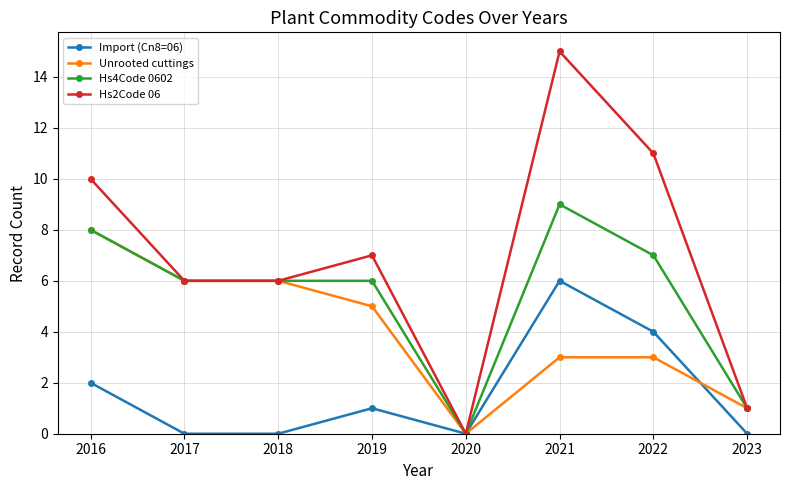

Rank the series at 2019 from highest to lowest value.

Hs2Code 06, Hs4Code 0602, Unrooted cuttings, Import (Cn8=06)